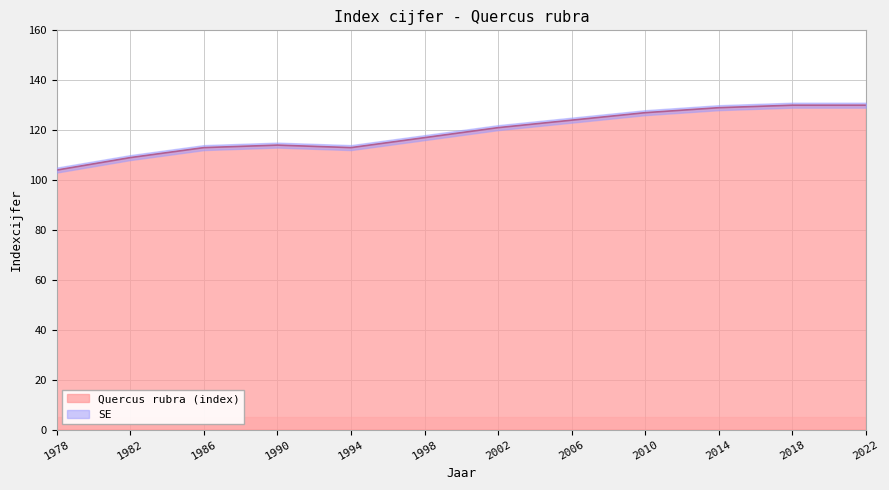

List the labels in order of value, smallest first.

1978, 1982, 1986, 1994, 1990, 1998, 2002, 2006, 2010, 2014, 2018, 2022